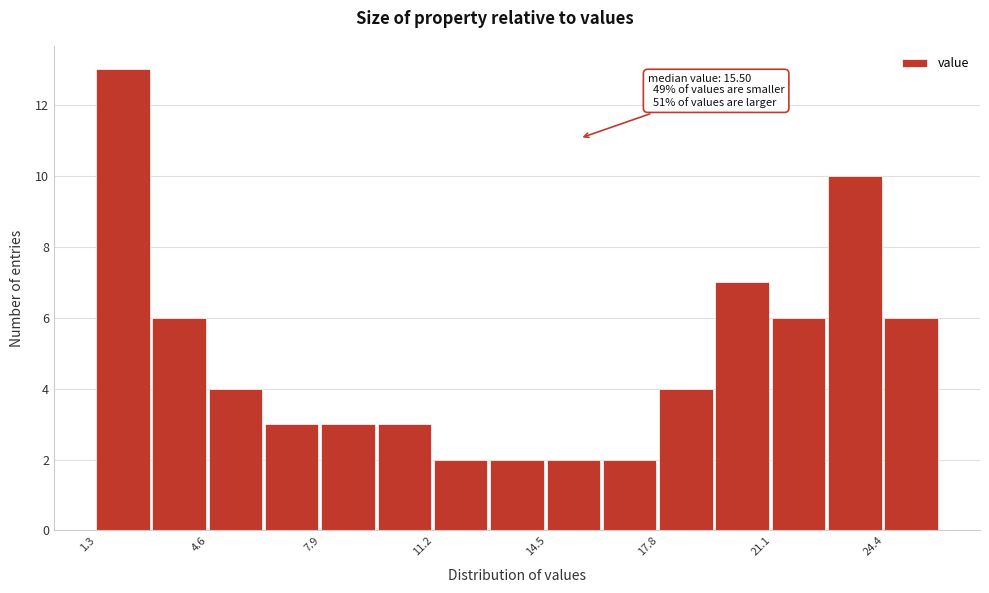

Around what value on the x-axis is the tallest bar? Give the approximate position of its centre, as read against the axis.

2.0